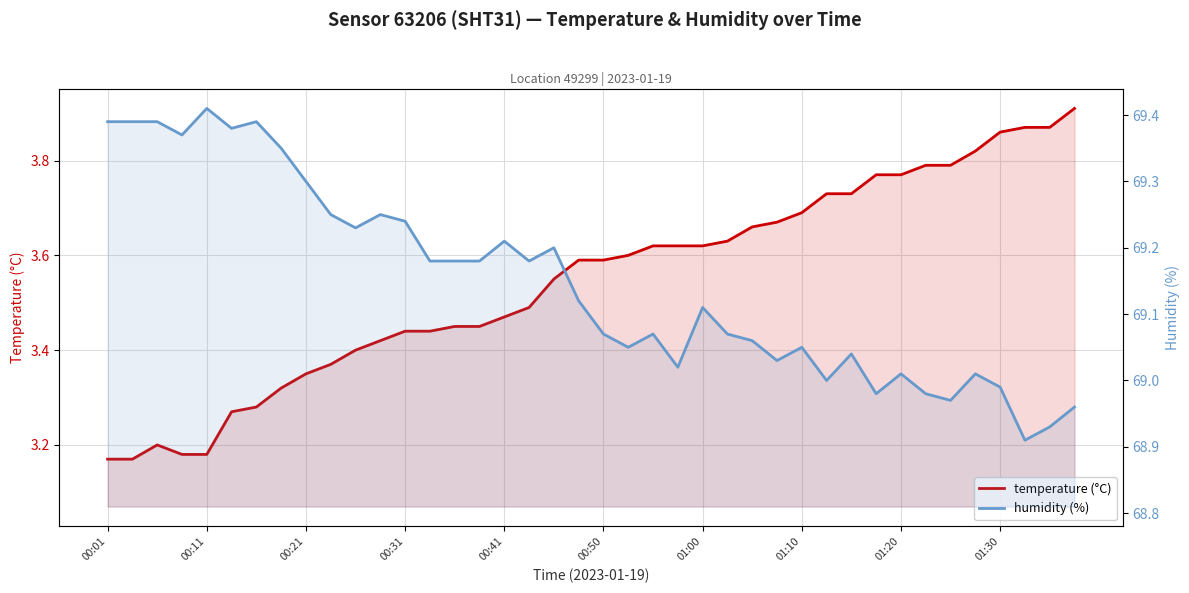

What is the minimum value for humidity (%)?

68.9